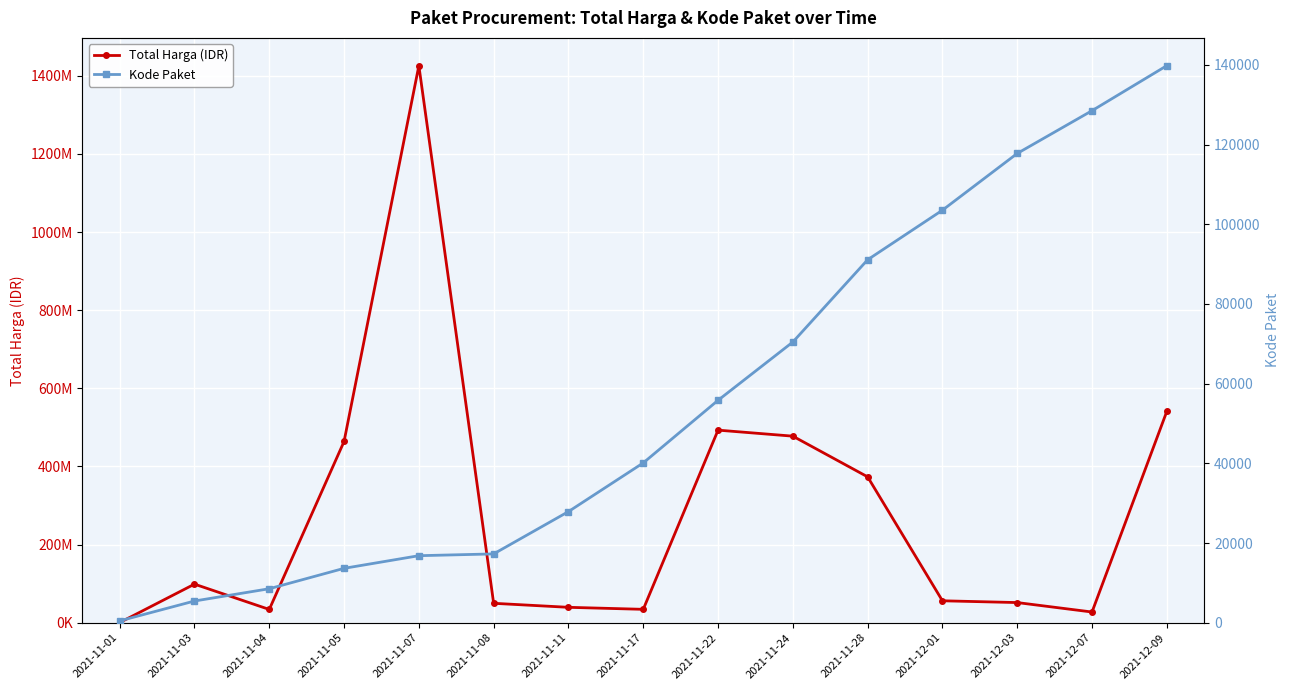

True or false: Total Harga (IDR) and Kode Paket intersect in this chart.

False